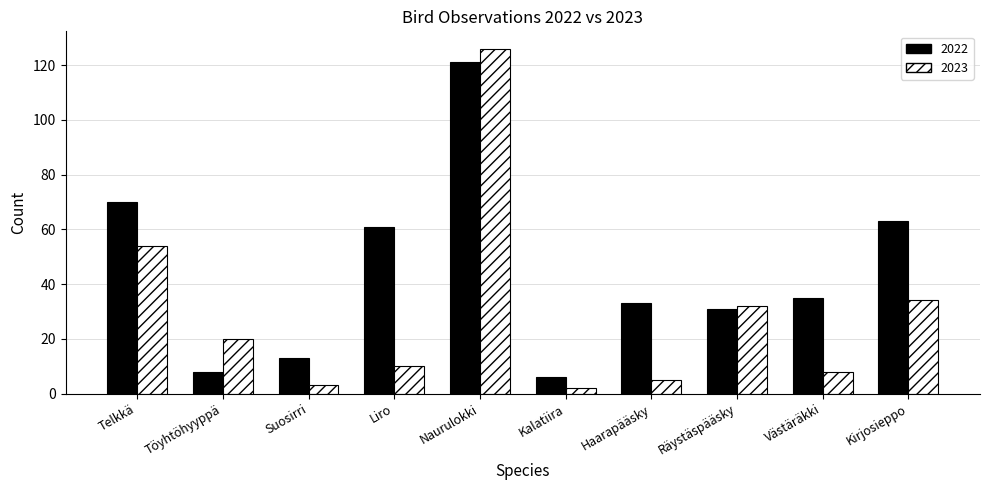

Reading left to right, transcribe all the data shown in this chart.

2022: Telkkä=70	Töyhtöhyyppä=8	Suosirri=13	Liro=61	Naurulokki=121	Kalatiira=6	Haarapääsky=33	Räystäspääsky=31	Västäräkki=35	Kirjosieppo=63
2023: Telkkä=54	Töyhtöhyyppä=20	Suosirri=3	Liro=10	Naurulokki=126	Kalatiira=2	Haarapääsky=5	Räystäspääsky=32	Västäräkki=8	Kirjosieppo=34